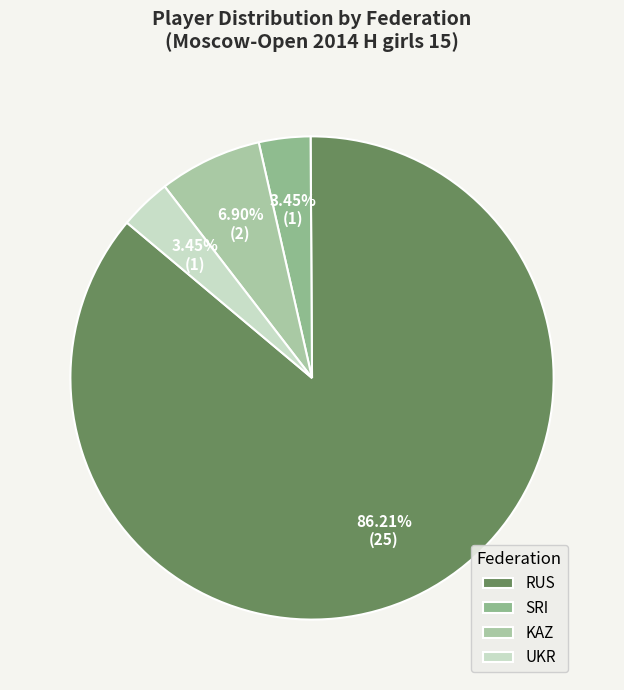

Do KAZ and SRI together represent more than half of the pie?

No